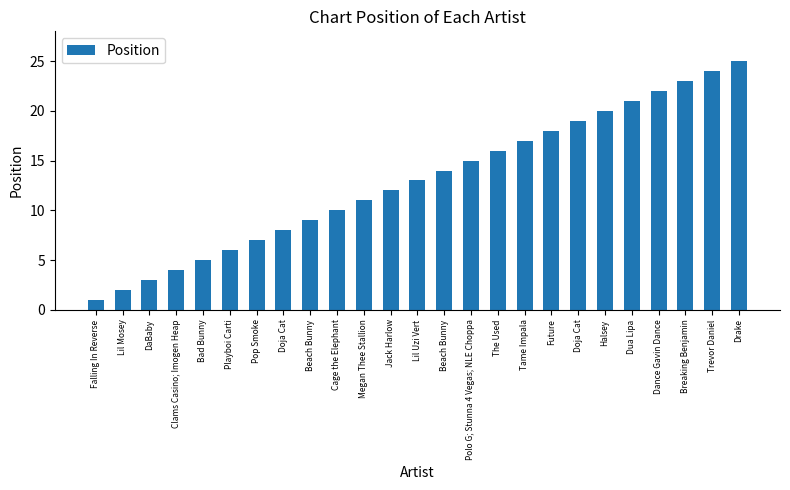

Does the chart contain any negative values?

No